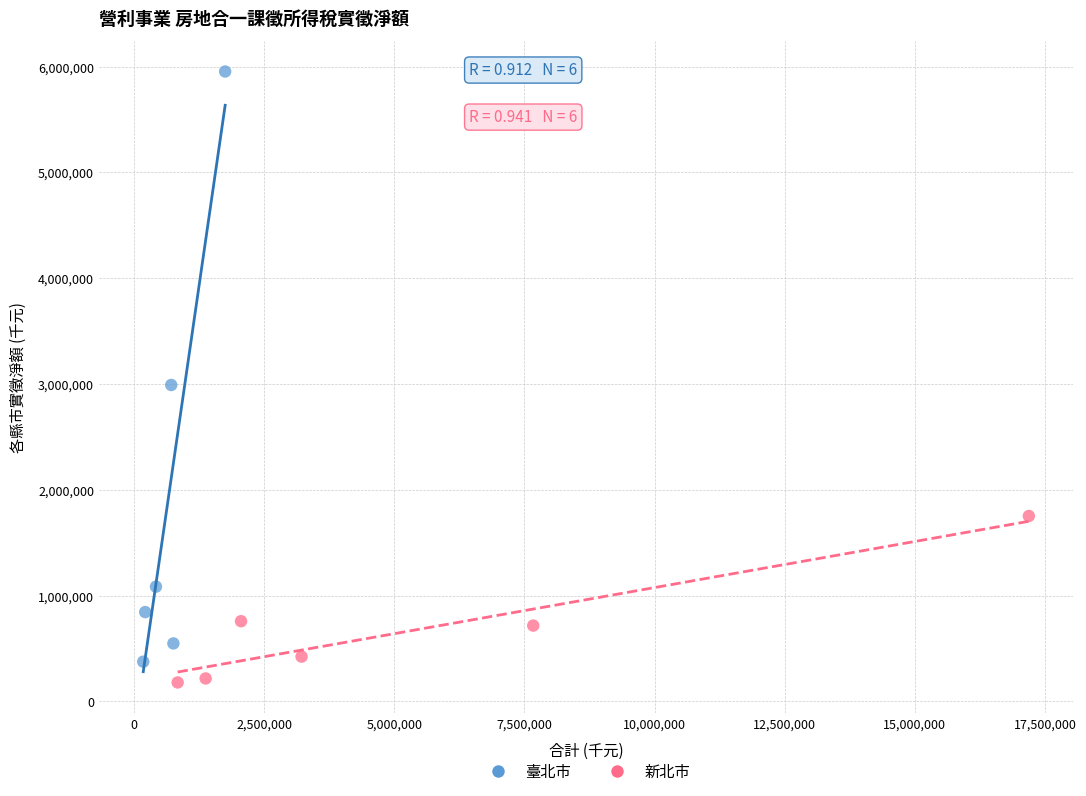

Which series reaches the maximum Y coordinate?

臺北市